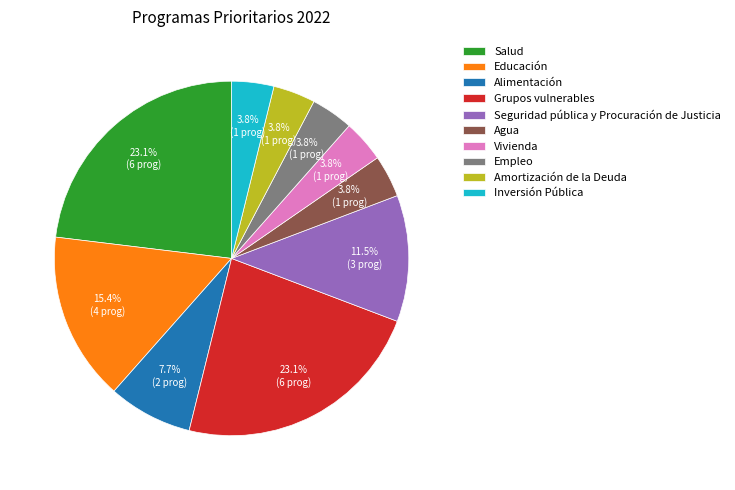

Is it true that Amortización de la Deuda is 4% of the pie?

True